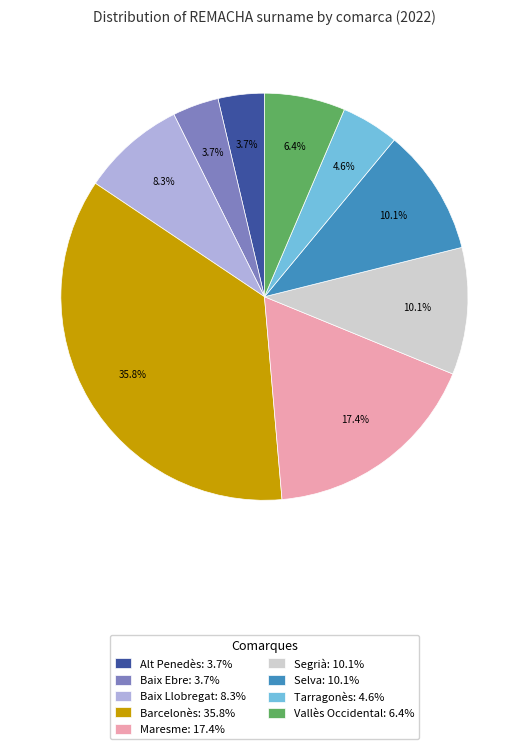

Combined, do Alt Penedès and Baix Llobregat account for over 50%?

No